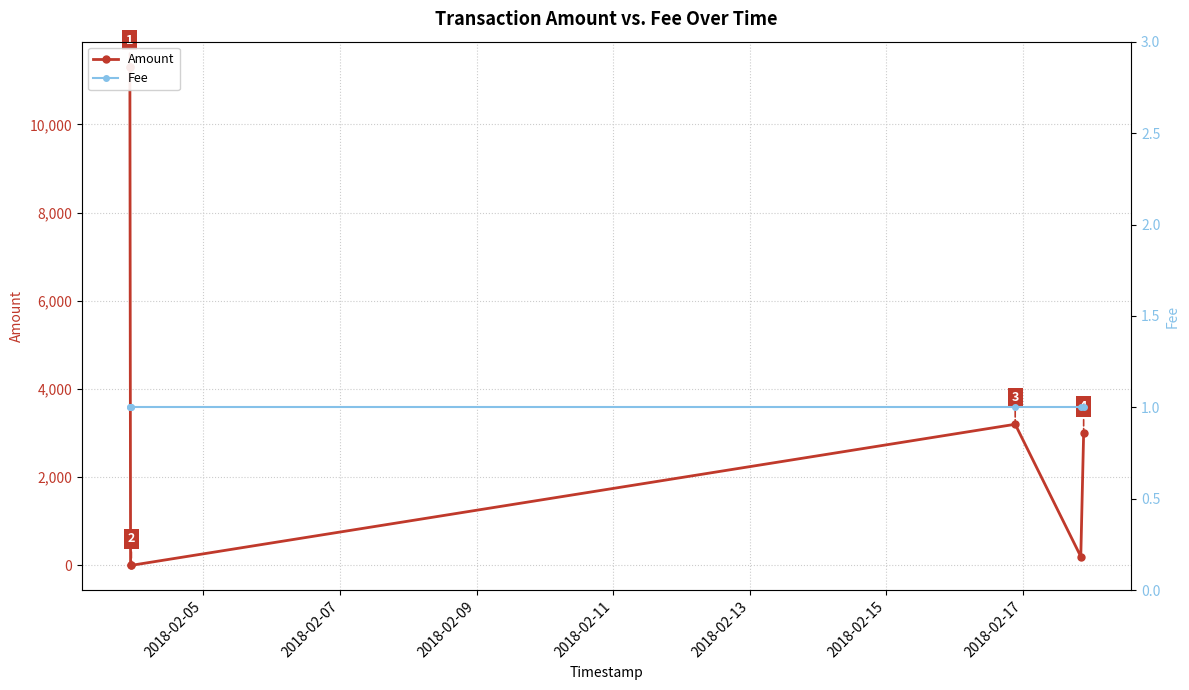

Which series ends up on top after the final intersection of Amount and Fee?

Amount